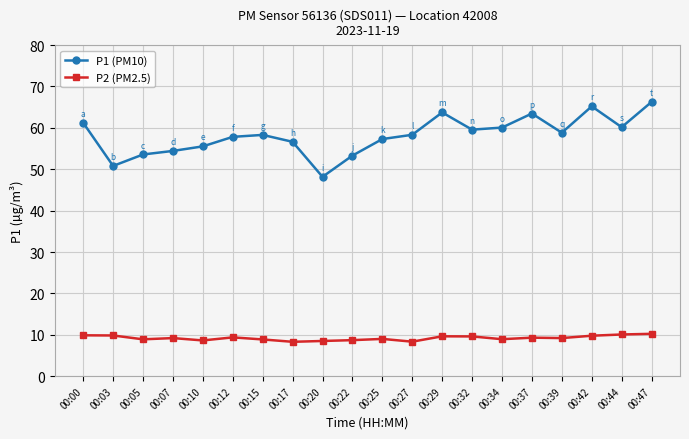

True or false: P1 (PM10) and P2 (PM2.5) intersect in this chart.

False